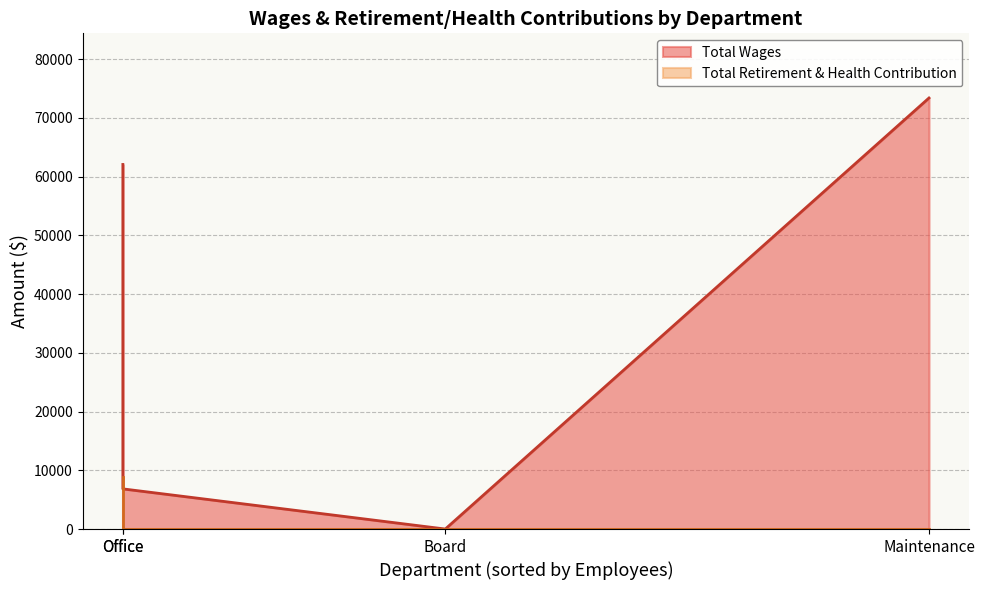

True or false: Total Wages has a value of 9949 at Office.

False